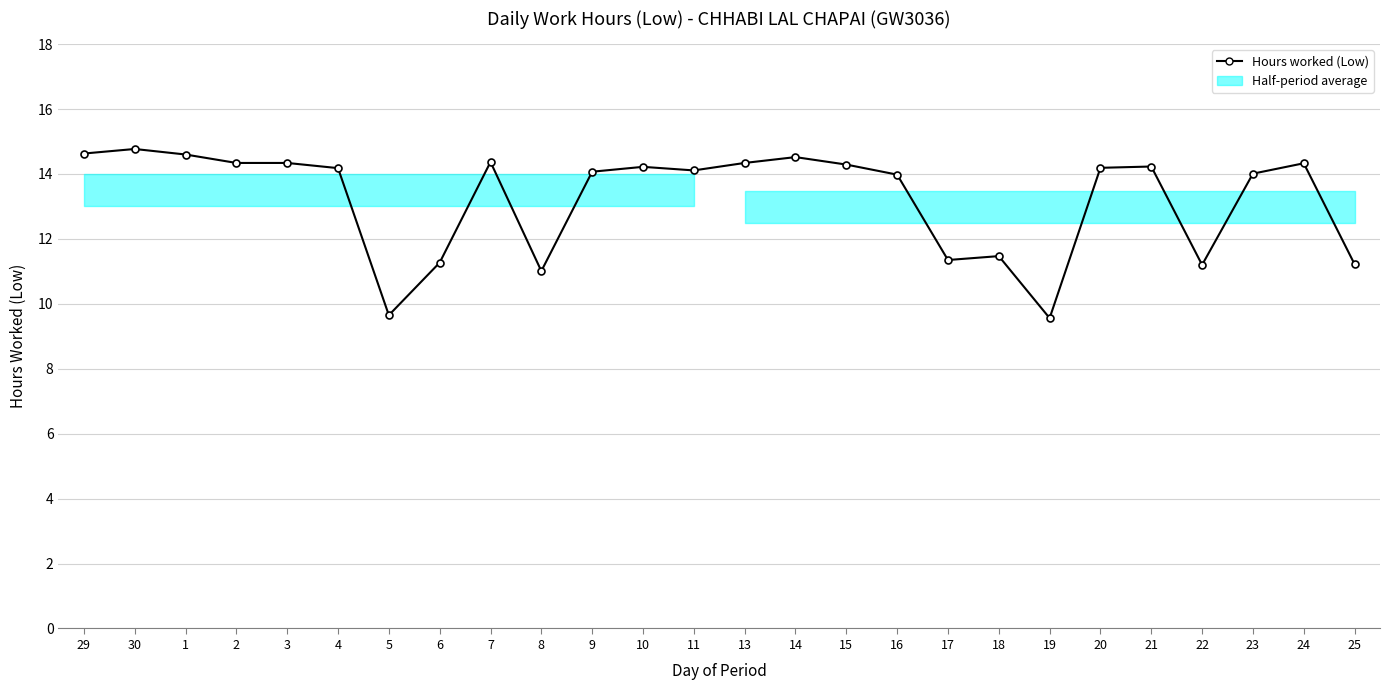

What is the greatest value displayed?

14.8